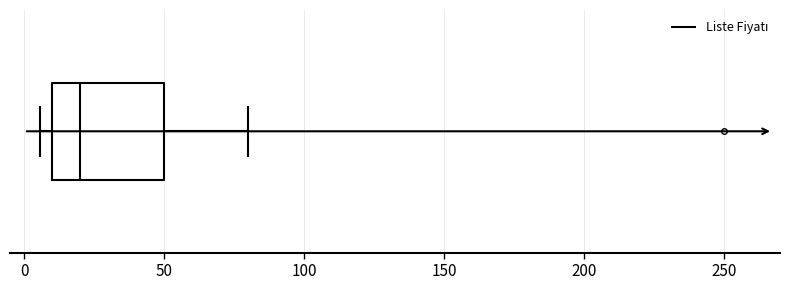

Where does the median line of the box sit on the x-axis? The values are not printed on the chart, so give them approximately, as read against the axis.

20